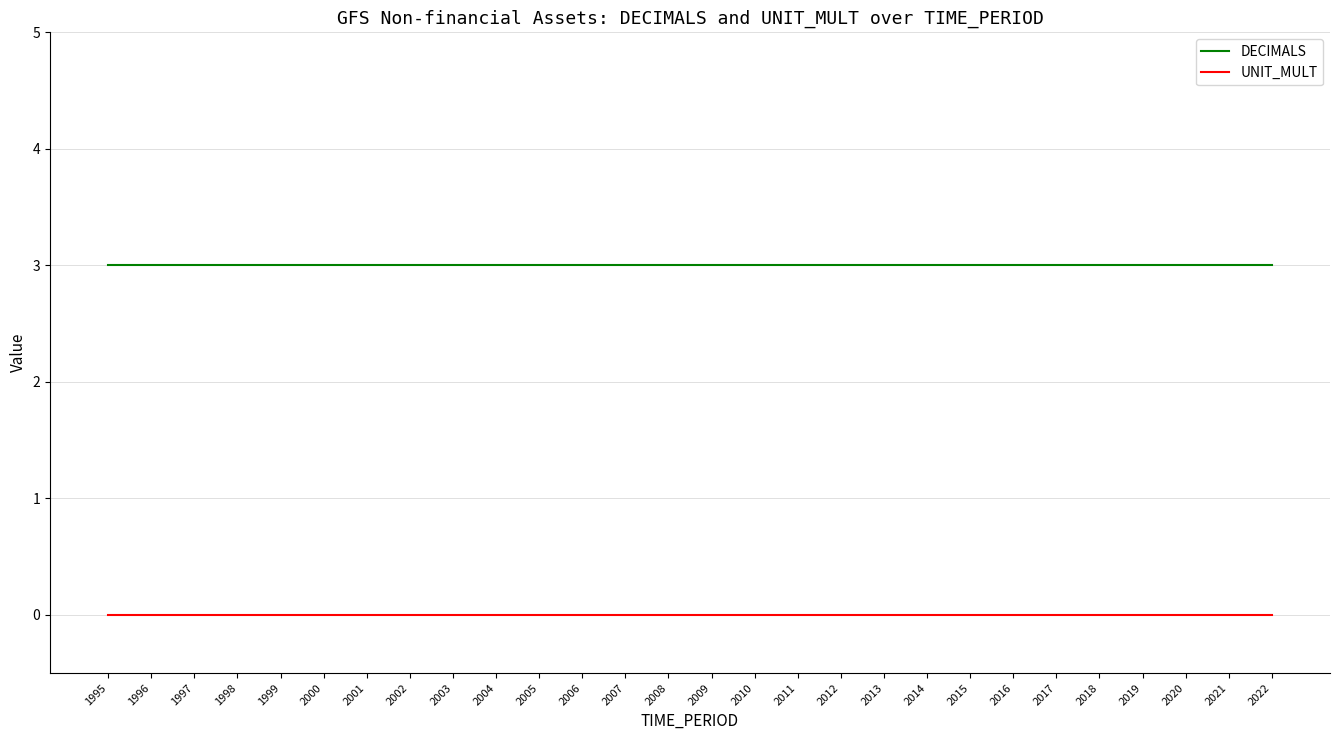

At how many categories does at least one series exceed 2?

28